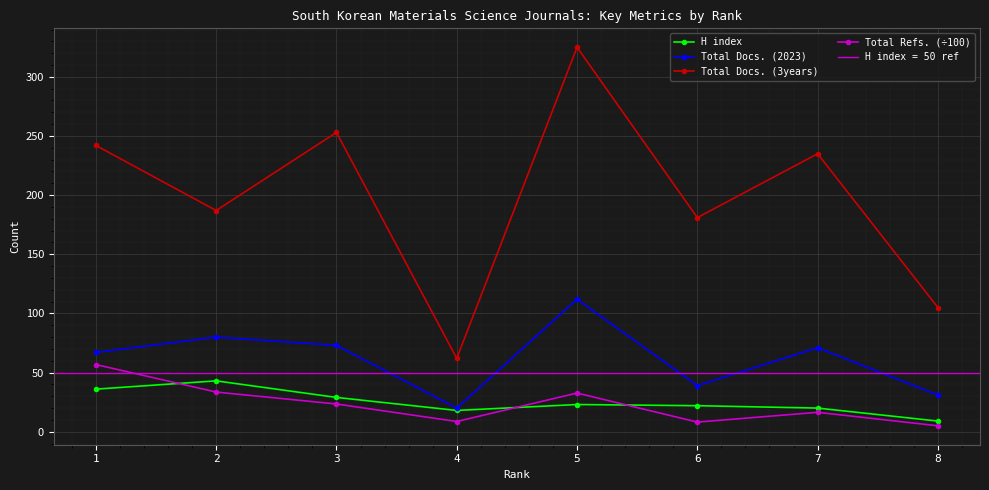

At which category does Total Refs. (÷100) reach its first local peak?

5